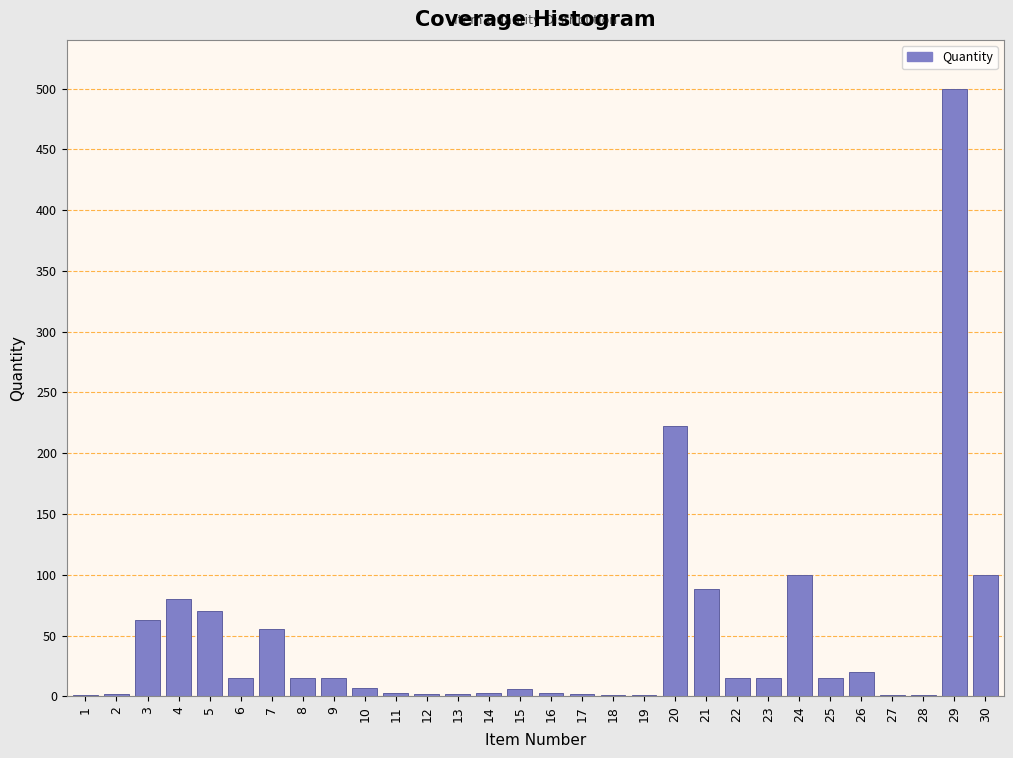

Which category has the highest value across all series?

29